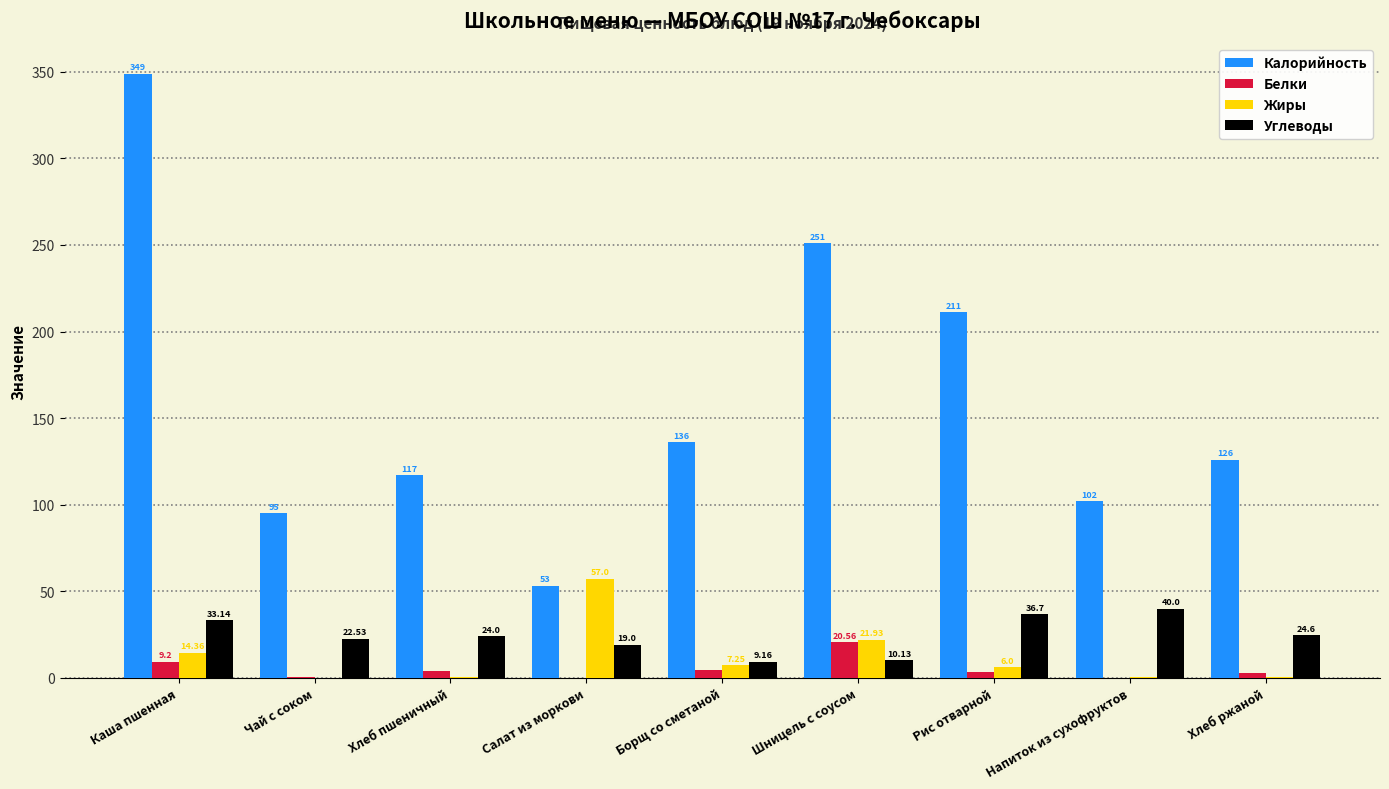

What is the sum of the Калорийность values at Хлеб пшеничный and Шницель с соусом?

368.0